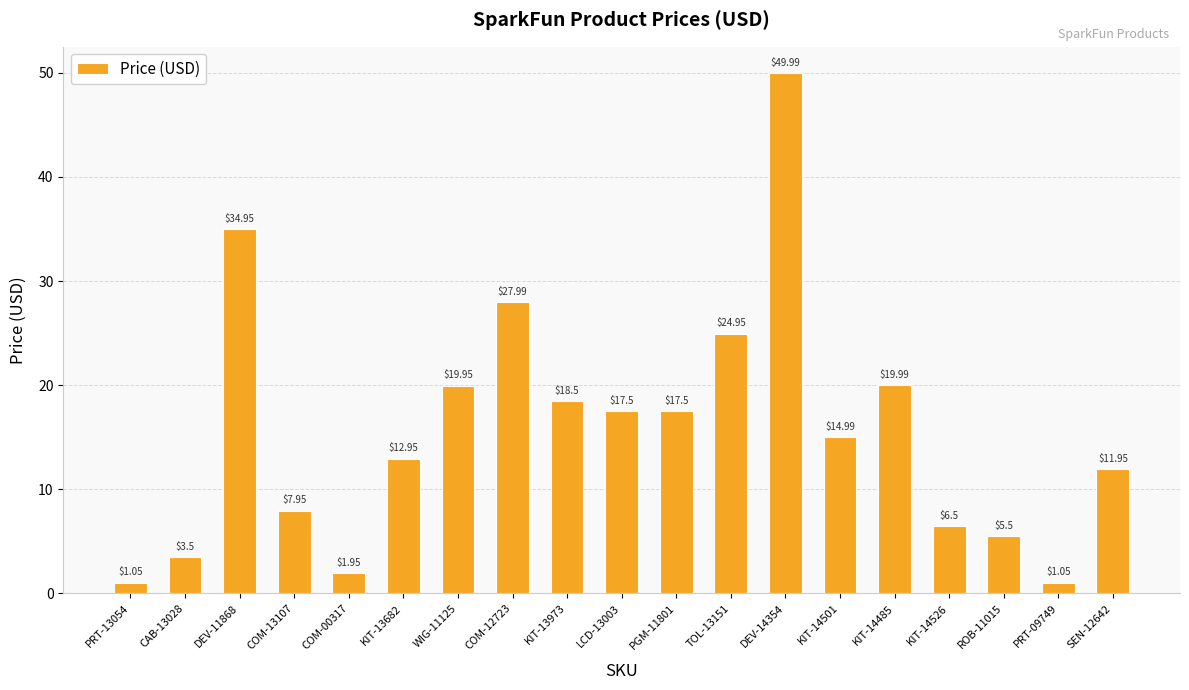

How many bars are there in total?

19